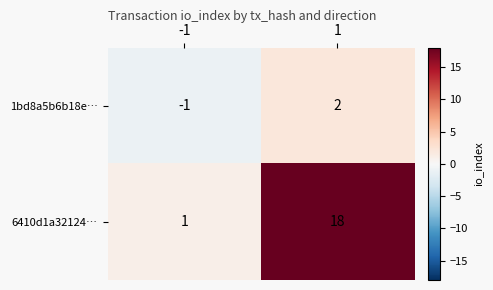

Reading left to right, list all the values displayed in this chart.

1bd8a5b6b18e…: -1	2
6410d1a32124…: 1	18